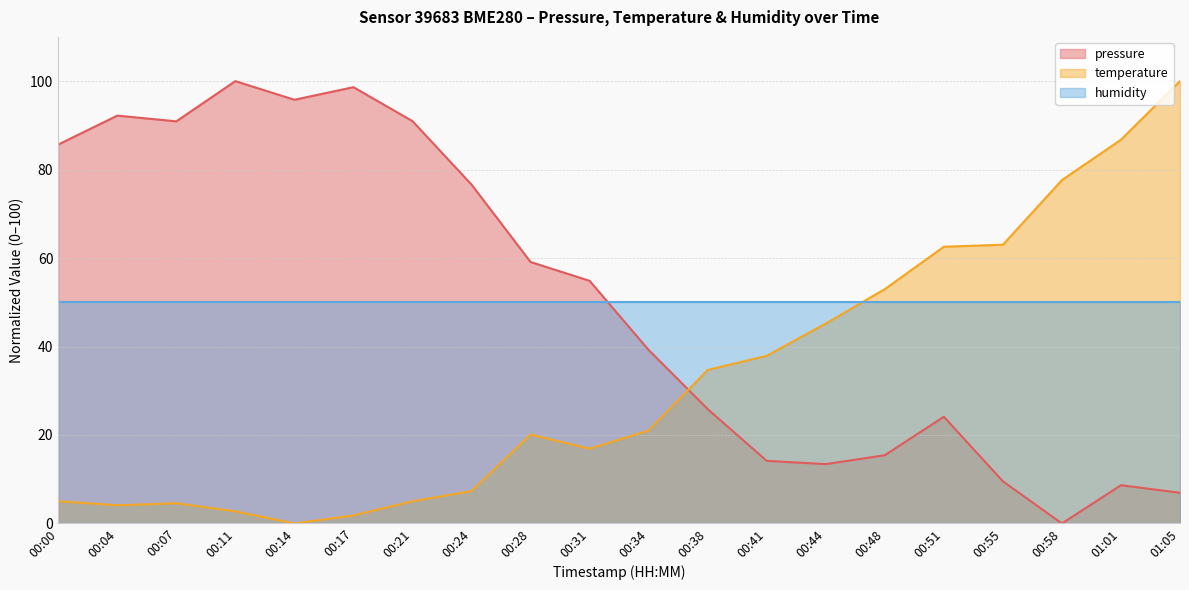

How many intersections are there between temperature and pressure?

1